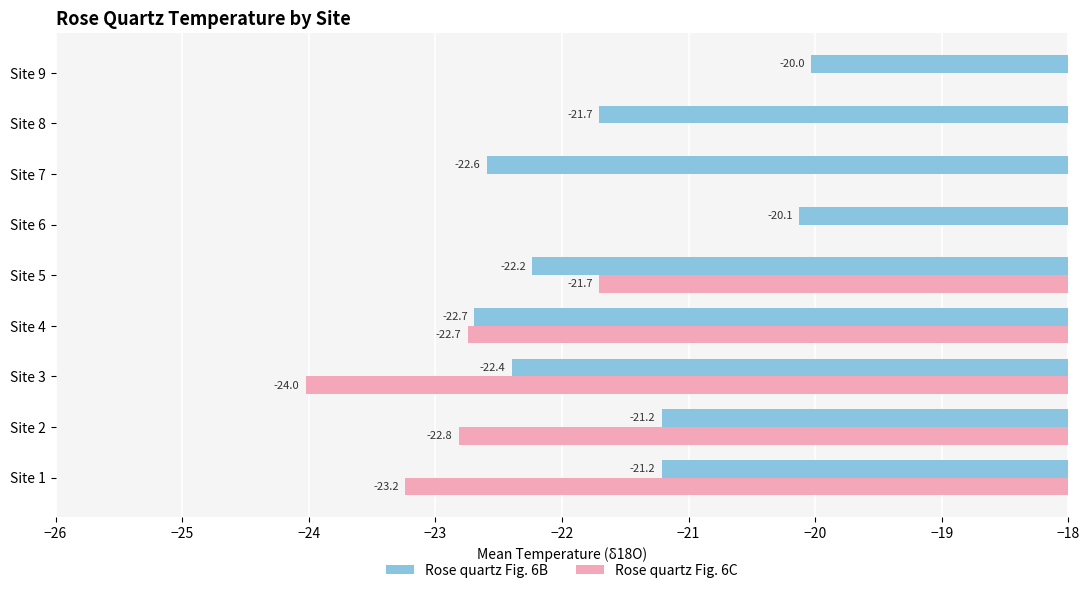

Which category has the lowest value in the Rose quartz Fig. 6B series?

Site 4